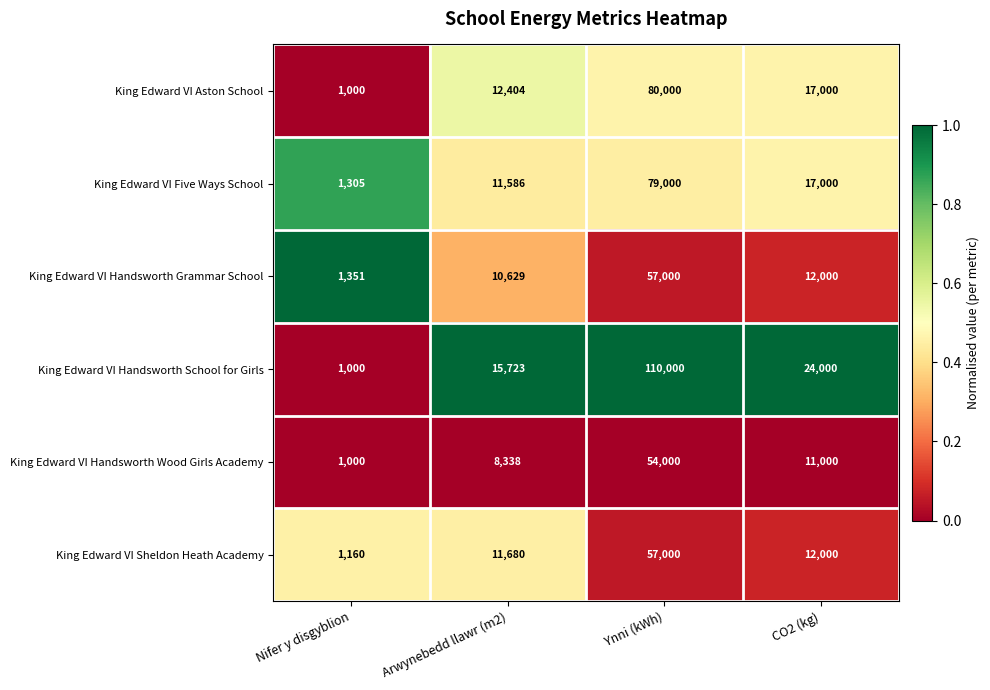

Which label corresponds to the largest value in the chart?

Ynni (kWh)